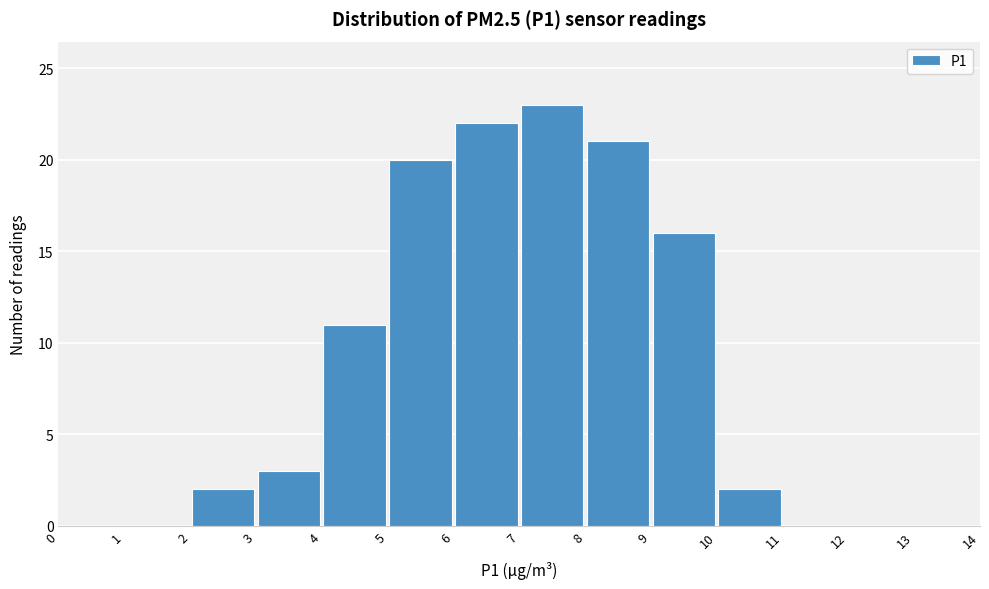

How tall is the bar that spans 10 to 11 on the x-axis? The values are not printed on the chart, so give them approximately, as read against the axis.

2